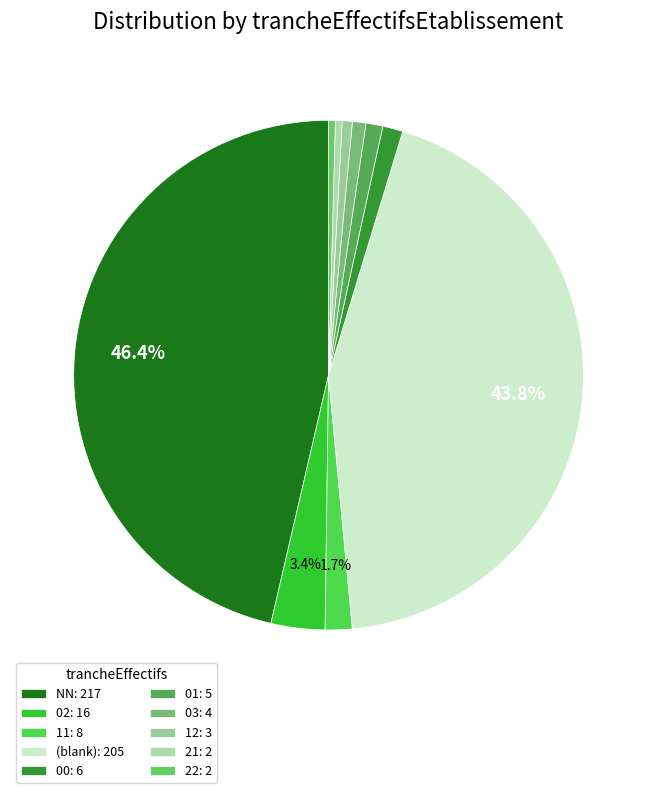

How many slices are in this pie chart?

10